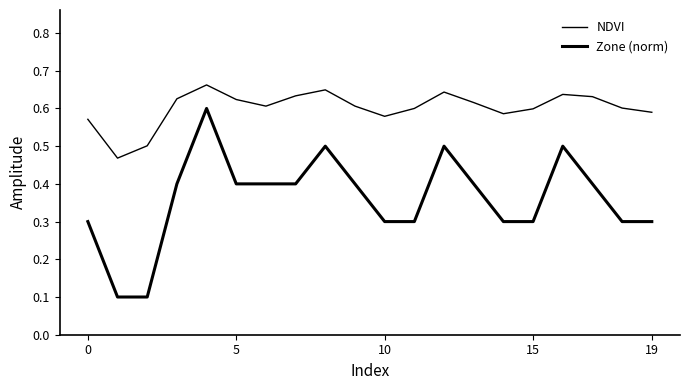

How many lines are shown in the chart?

2